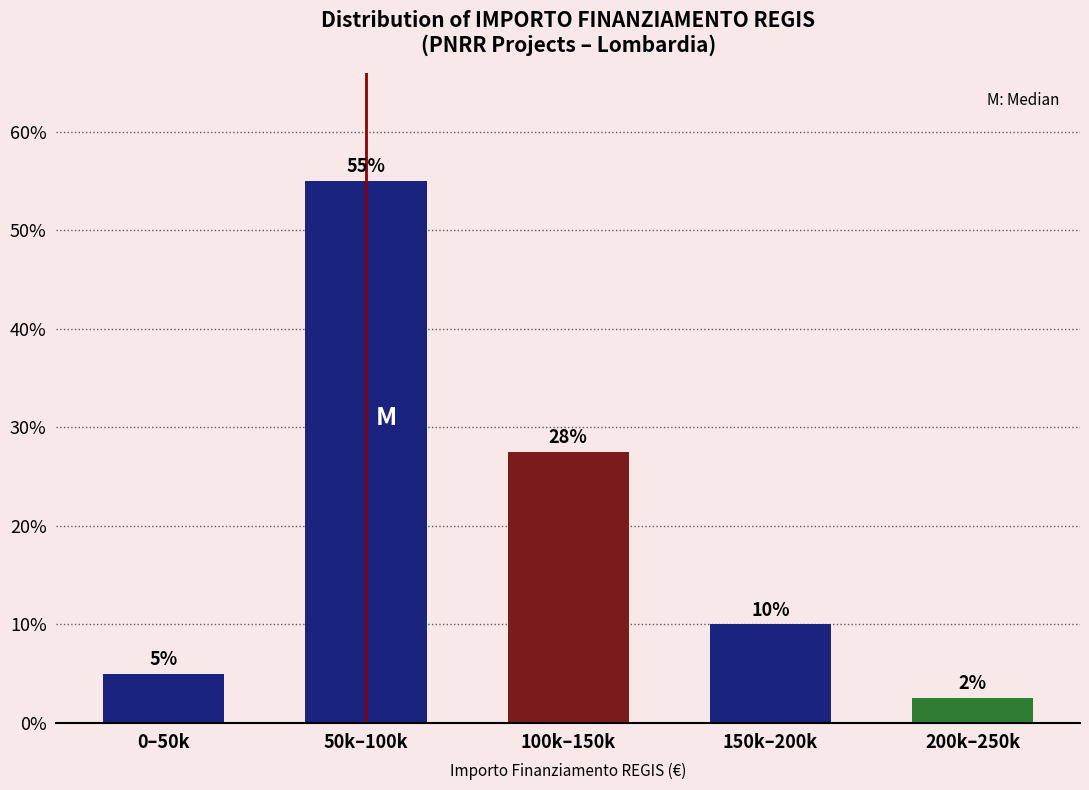

What is the sum of all values?

100.0